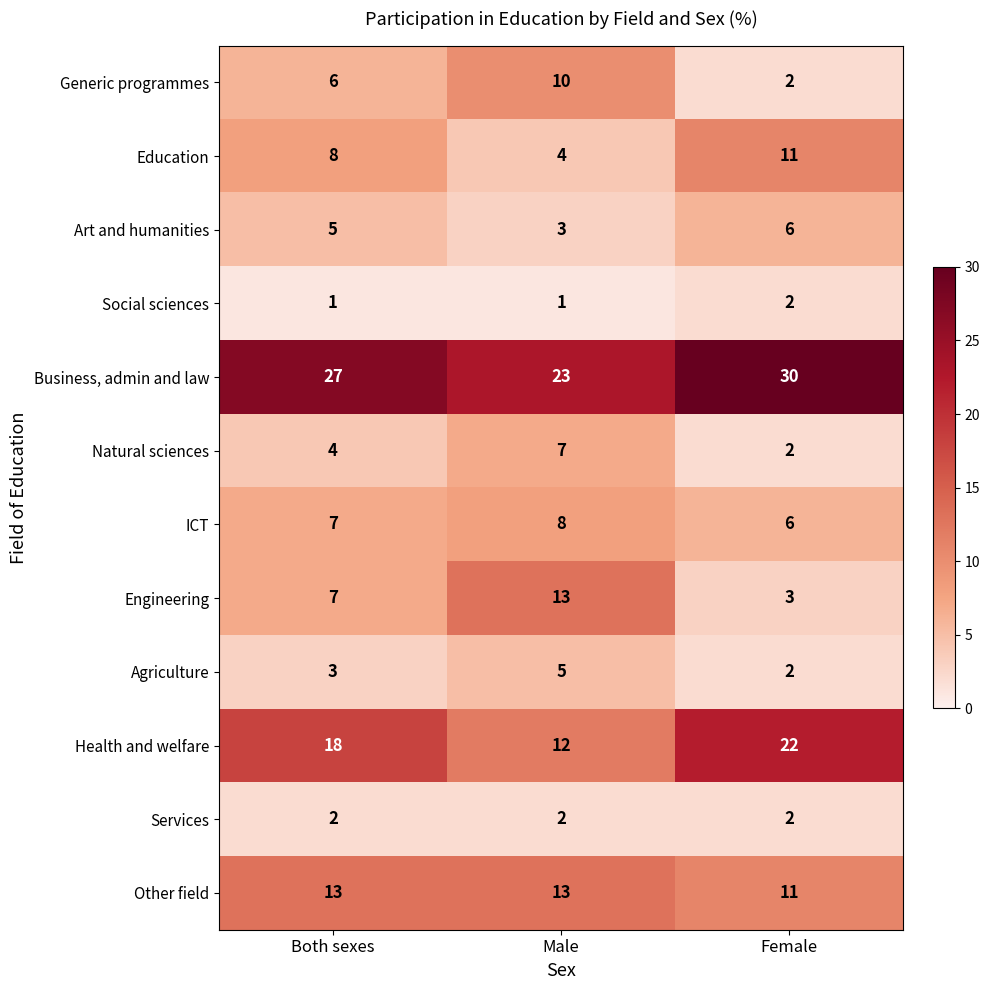

What is the sum of the ICT values at Female and Both sexes?

13